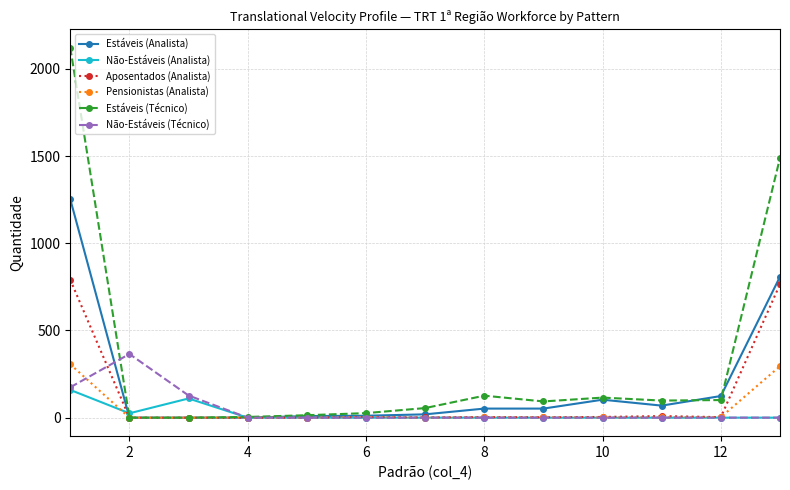

Which series has the largest range (max minus min)?

Estáveis (Técnico)